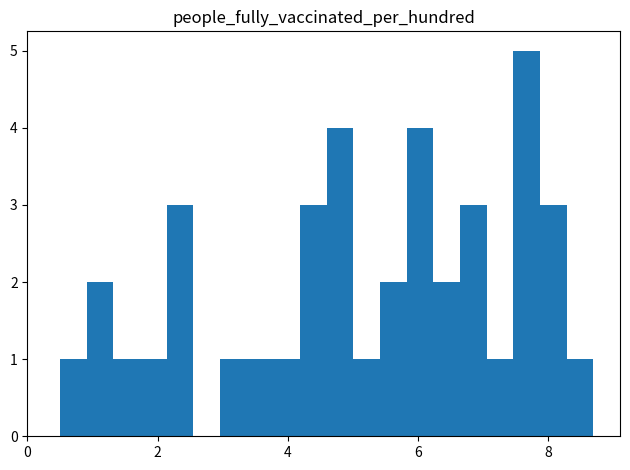

Read against the x-axis, roughly where is the centre of the tallest bar?

7.6